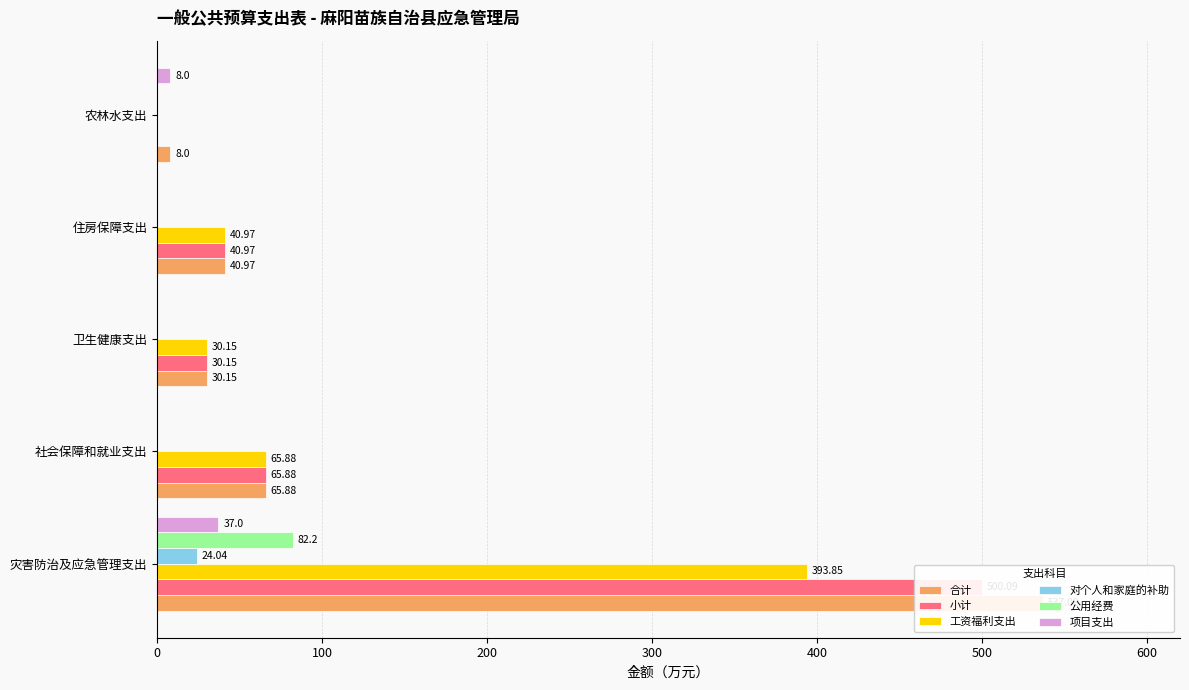

How many groups of bars are there?

5